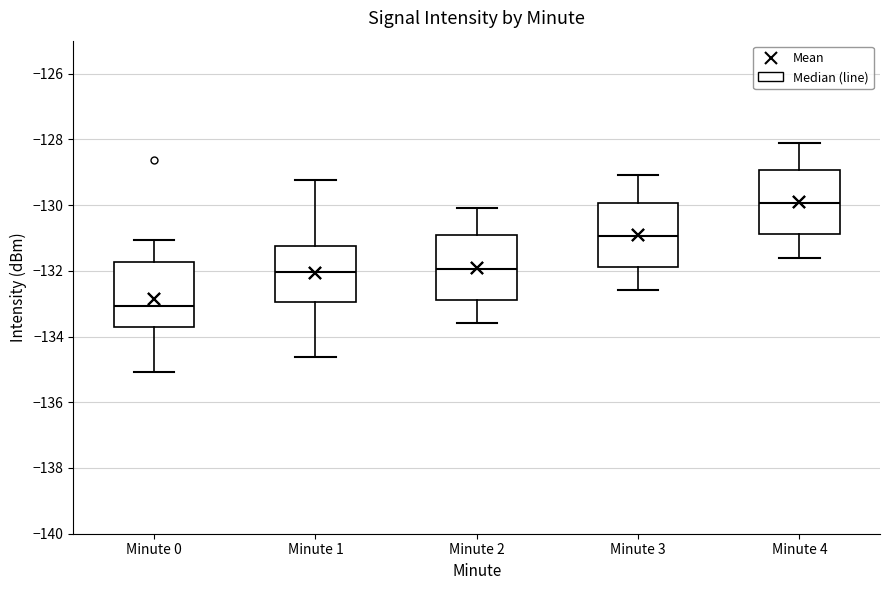

Reading left to right, transcribe this box plot: for each box, give where its median line is, the range the box spans, and where its two whiskers end, as read against the y-axis. The values are not printed on the chart, so give them approximately, as read against the axis.

Minute 0: median -133.0, box -133.8 to -131.8, whiskers -135.0 to -131.0
Minute 1: median -132.0, box -133.0 to -131.2, whiskers -134.6 to -129.2
Minute 2: median -132.0, box -132.8 to -131.0, whiskers -133.6 to -130.0
Minute 3: median -131.0, box -131.8 to -130.0, whiskers -132.6 to -129.0
Minute 4: median -130.0, box -130.8 to -129.0, whiskers -131.6 to -128.0